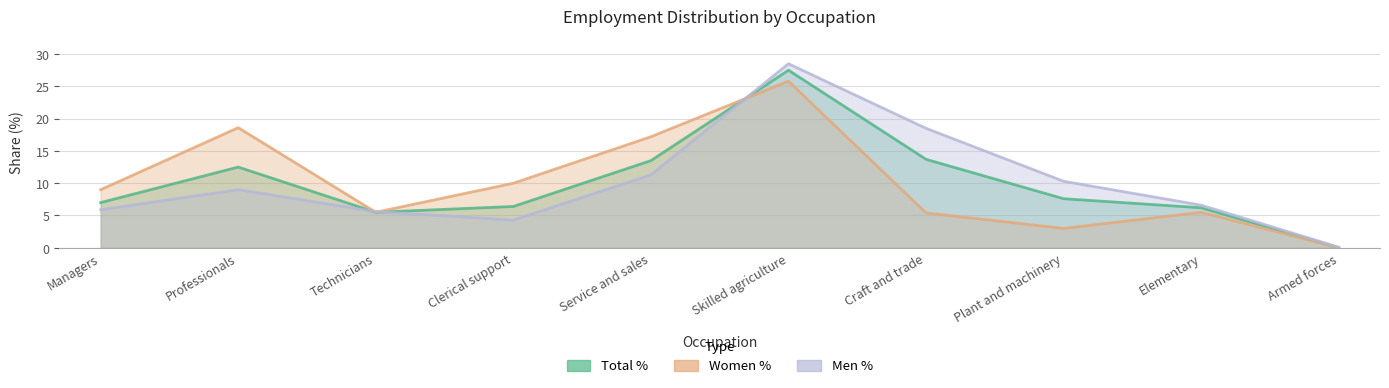

The value of Total % at Technicians is 5.5. True or false?

True